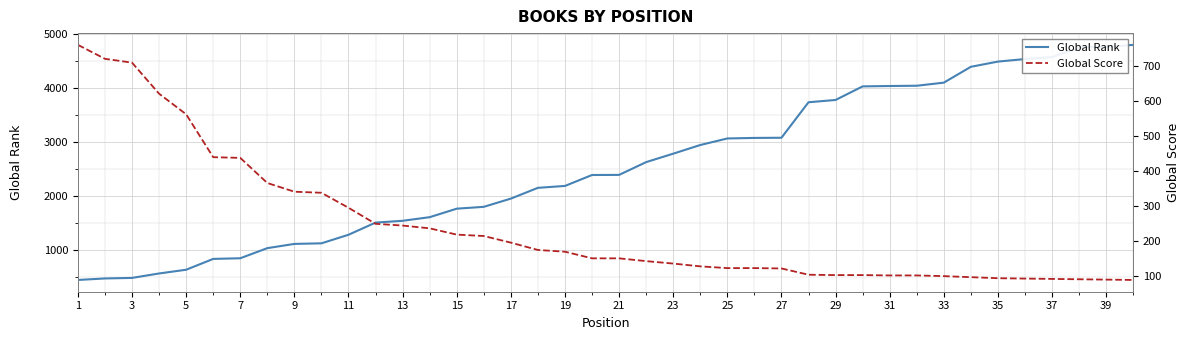

Is the value of Global Rank at 24 greater than the value of Global Score at 39?

Yes